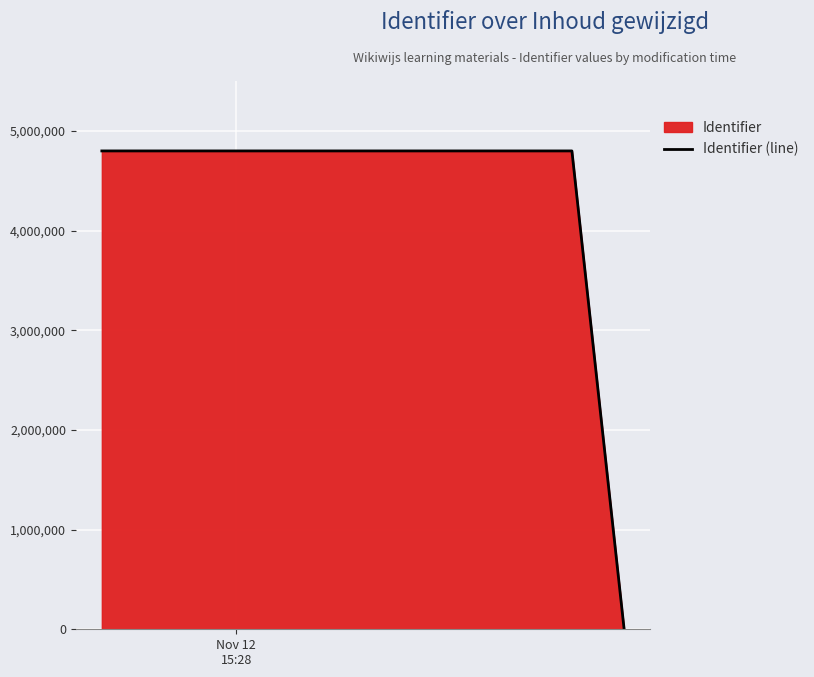

How many lines are shown in the chart?

1